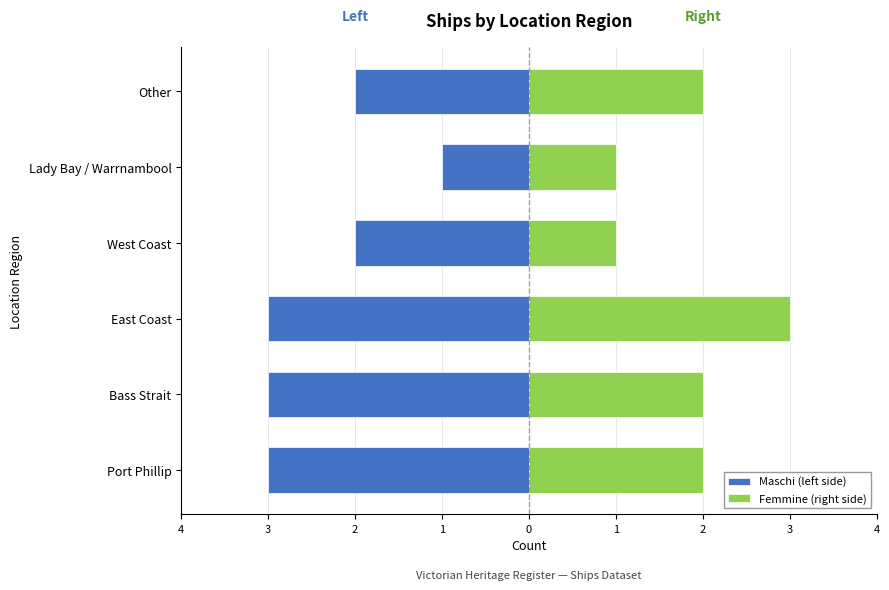

Reading left to right, extract all data points from this chart.

Maschi (left side): -3	-3	-3	-2	-1	-2
Femmine (right side): 2	2	3	1	1	2